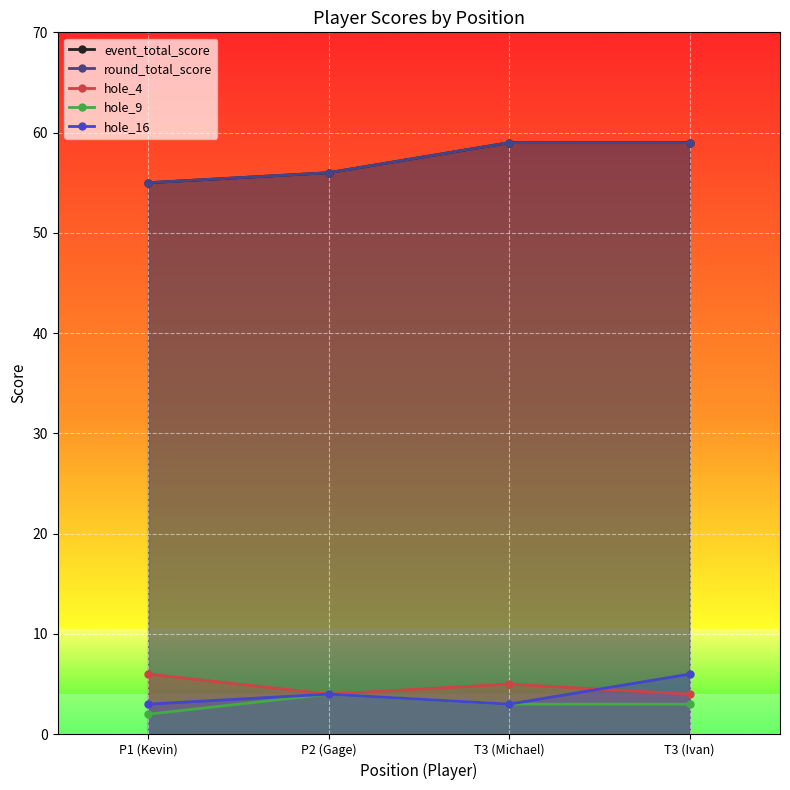

True or false: round_total_score and event_total_score cross at least once.

False